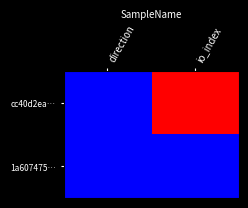

Between direction and io_index, which series saw the biggest shift?

cc40d2ea…